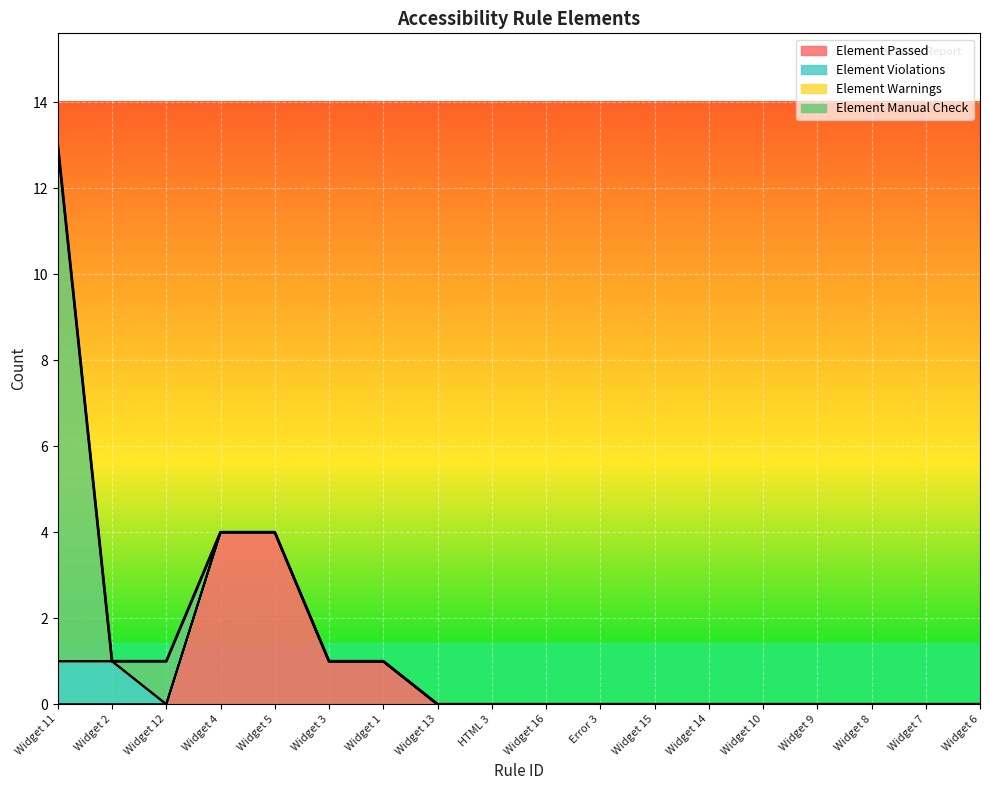

Is it true that Element Warnings equals 0 at Widget 16?

True